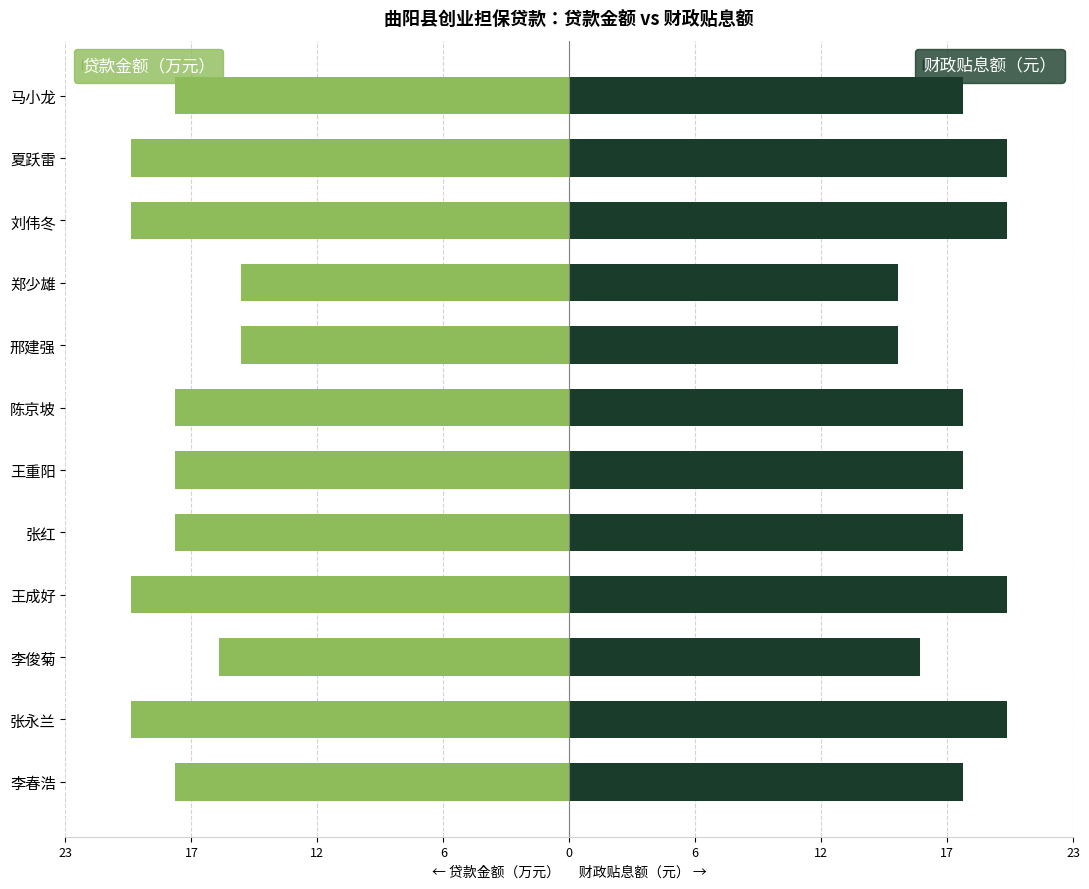

What is the value of the 财政贴息额（元） bar at the 12th from the left?

18.0